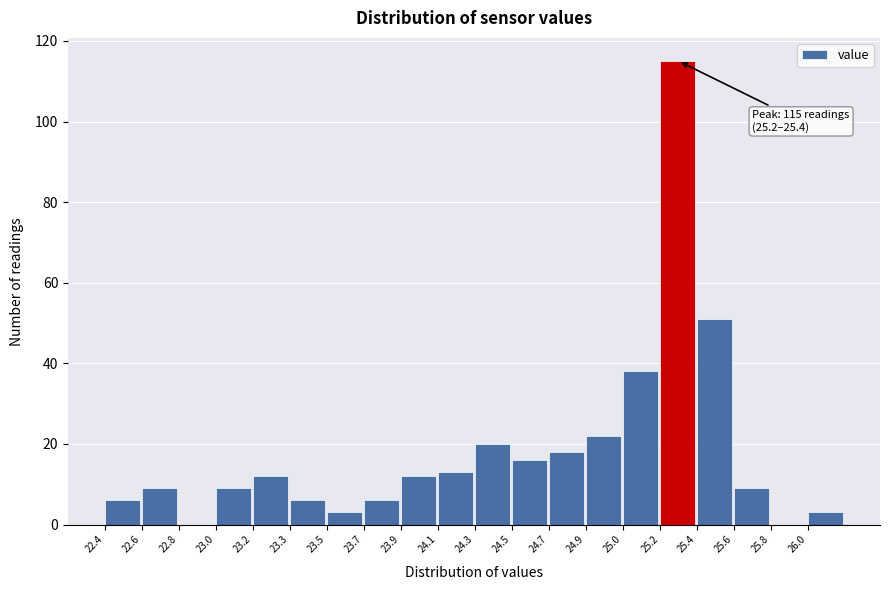

Reading right to left, what are all the values shown in this chart?

26.0=3	25.8=0	25.6=9	25.4=51	25.2=115	25.0=38	24.9=22	24.7=18	24.5=16	24.3=20	24.1=13	23.9=12	23.7=6	23.5=3	23.3=6	23.2=12	23.0=9	22.8=0	22.6=9	22.4=6